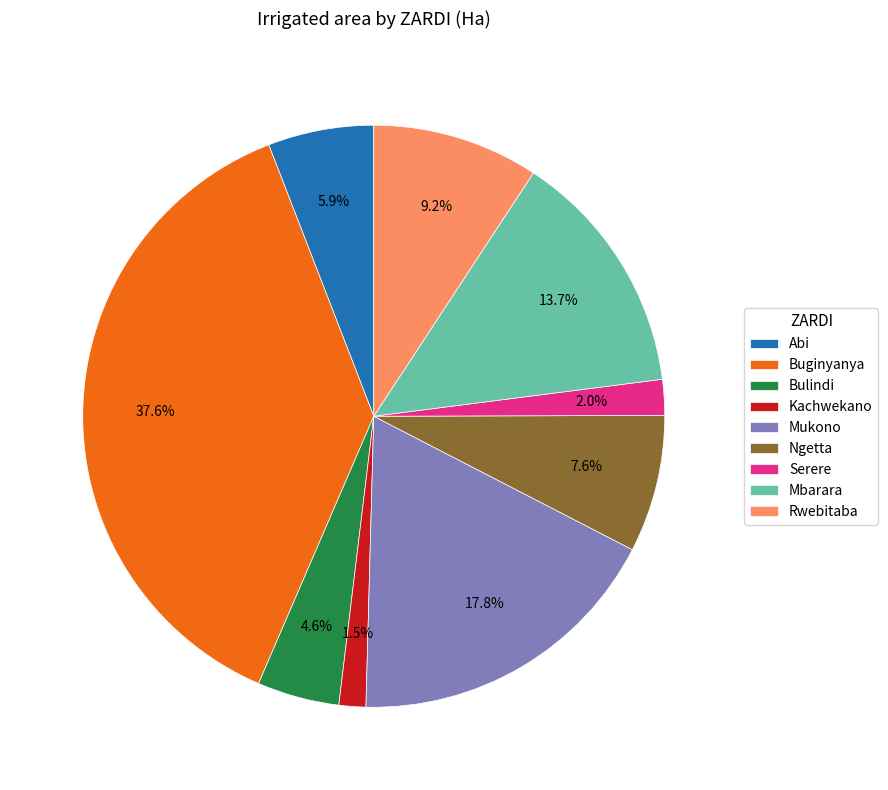

To the nearest percent, what is the difference between the Rwebitaba and Bulindi slice percentages?

5%